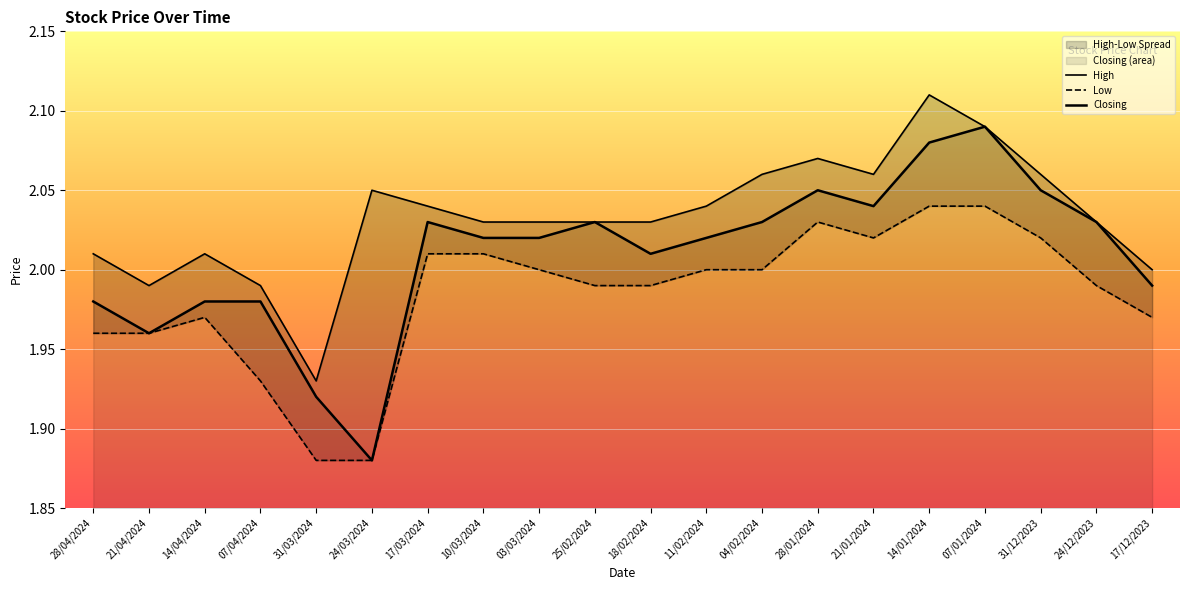

Rank the series by their maximum value, from lowest to highest.

Low, Closing, High